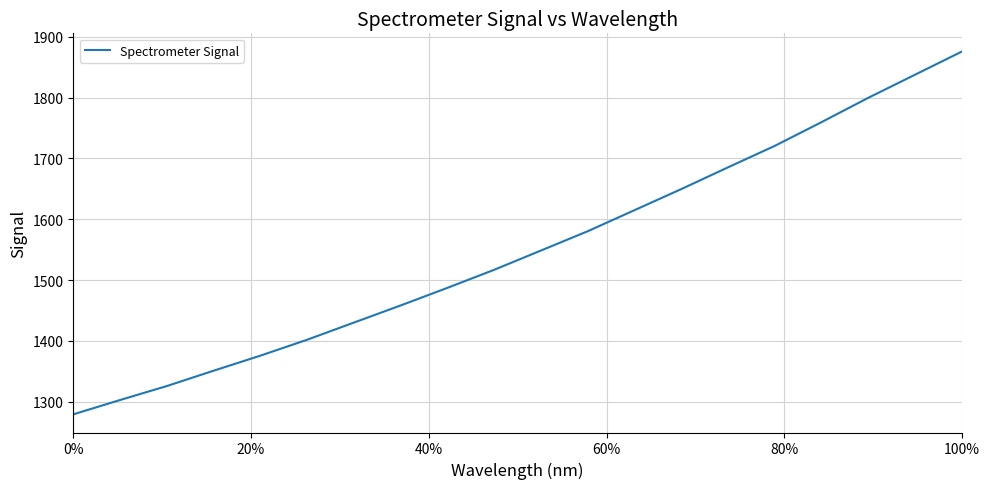

What is the maximum value shown in the chart?

1875.8